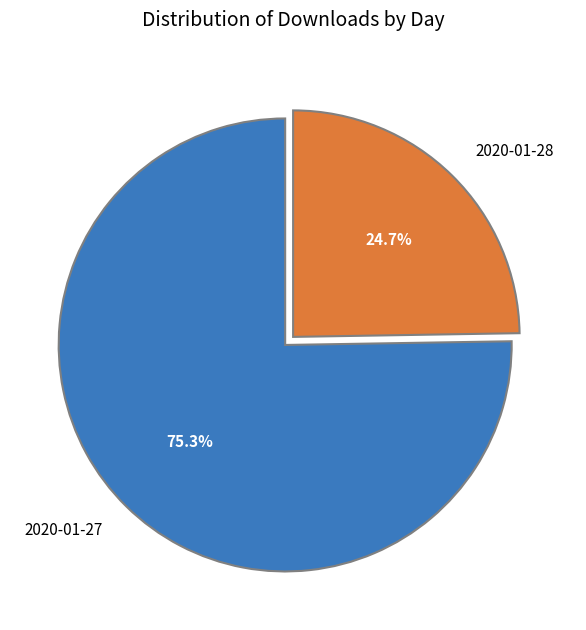

Does 2020-01-28 account for over 50% of the chart?

No